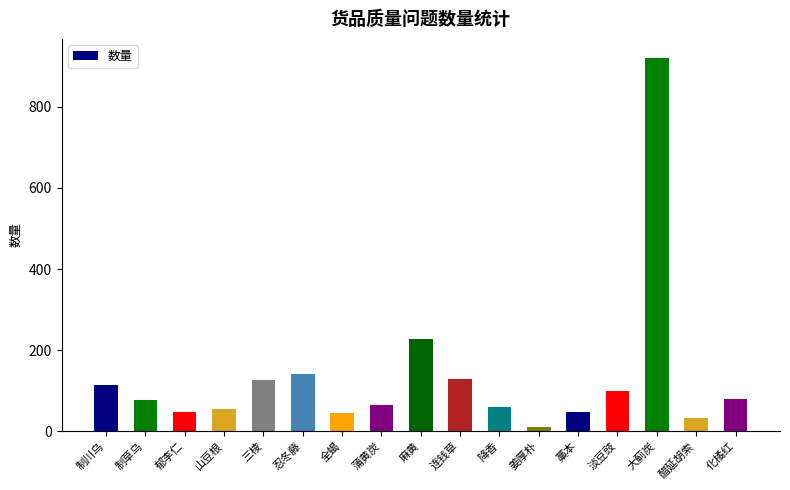

What position from the right is 忍冬藤?

12